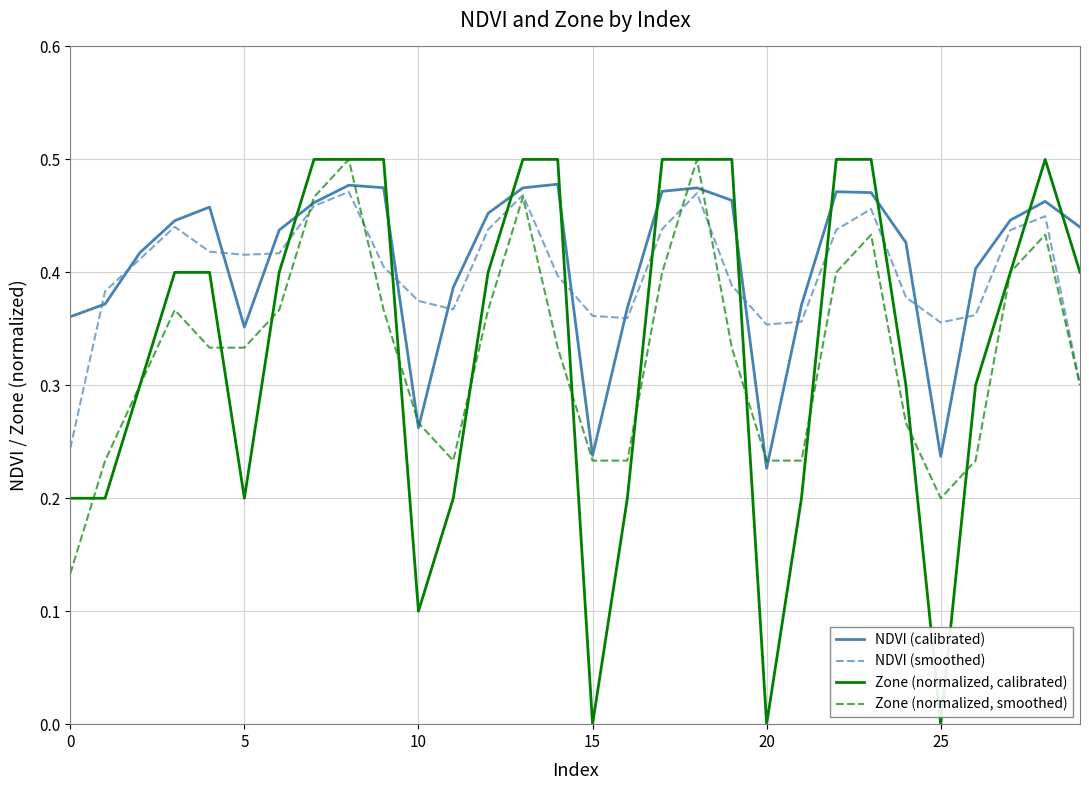

True or false: Zone (normalized, calibrated) and NDVI (calibrated) intersect in this chart.

True